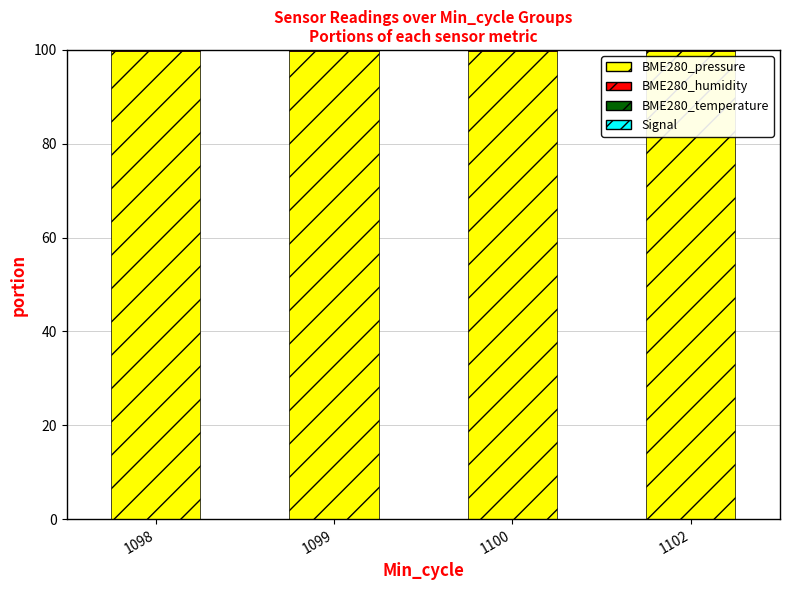

Is it true that BME280_pressure equals 45.1 at 1100?

False